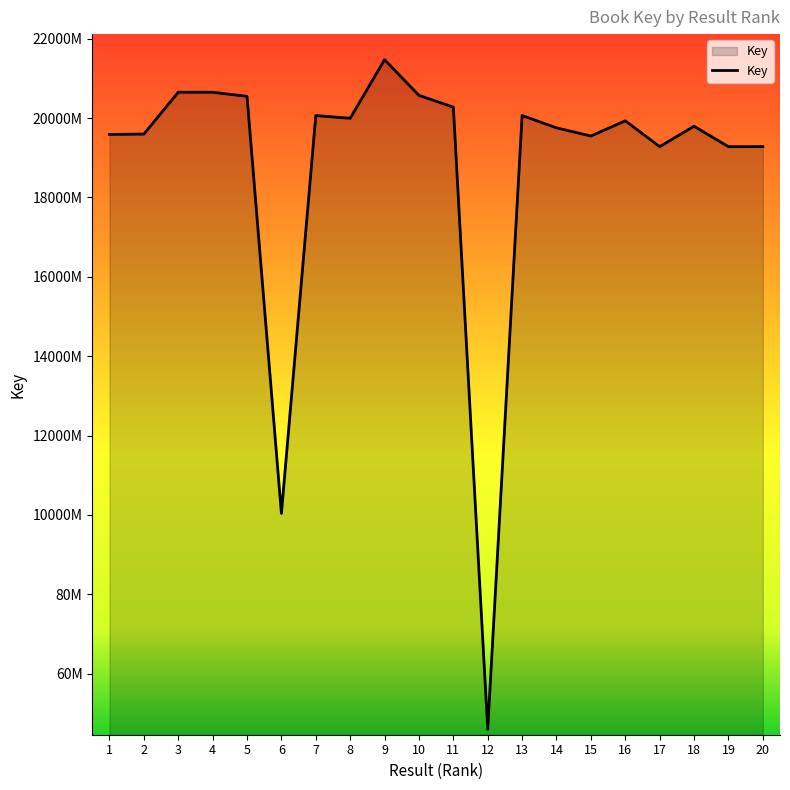

The chart shows a value of 45546296 at 14. True or false?

False